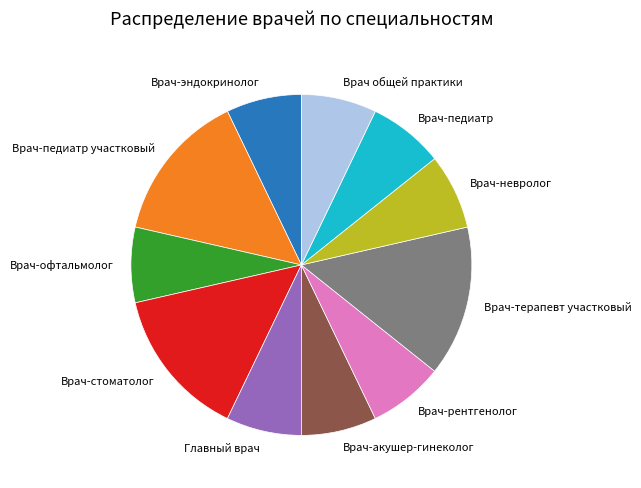

Between Врач-акушер-гинеколог and Врач-терапевт участковый, which is larger?

Врач-терапевт участковый